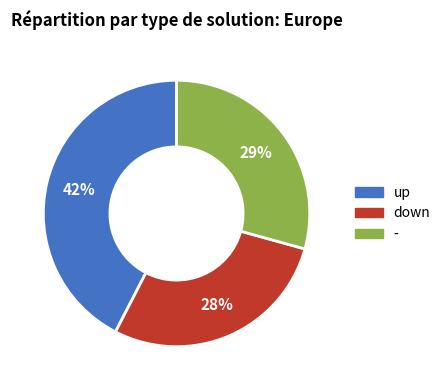

Is it true that up is 29% of the pie?

False